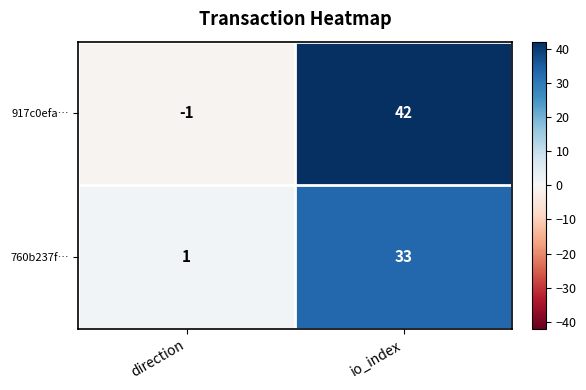

True or false: 760b237f… has a value of 0 at direction.

False